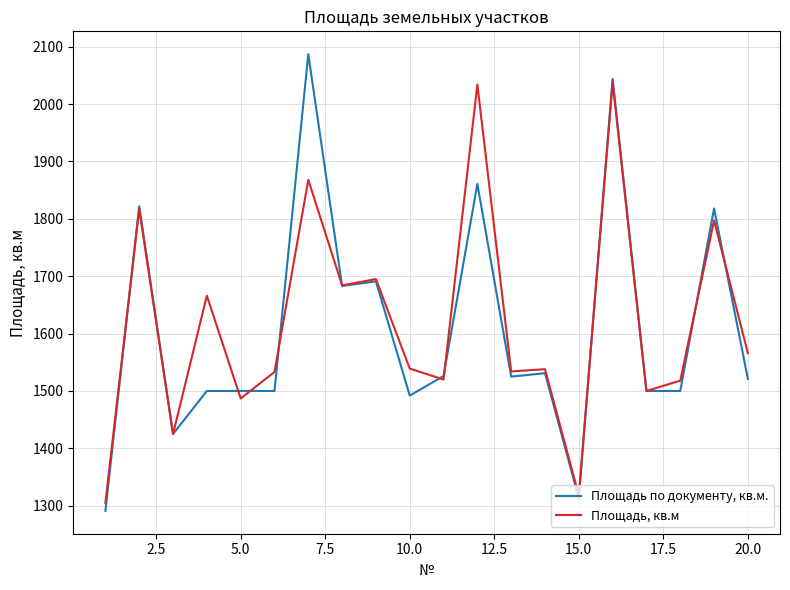

Rank the series by their average value, from highest to lowest.

Площадь, кв.м, Площадь по документу, кв.м.